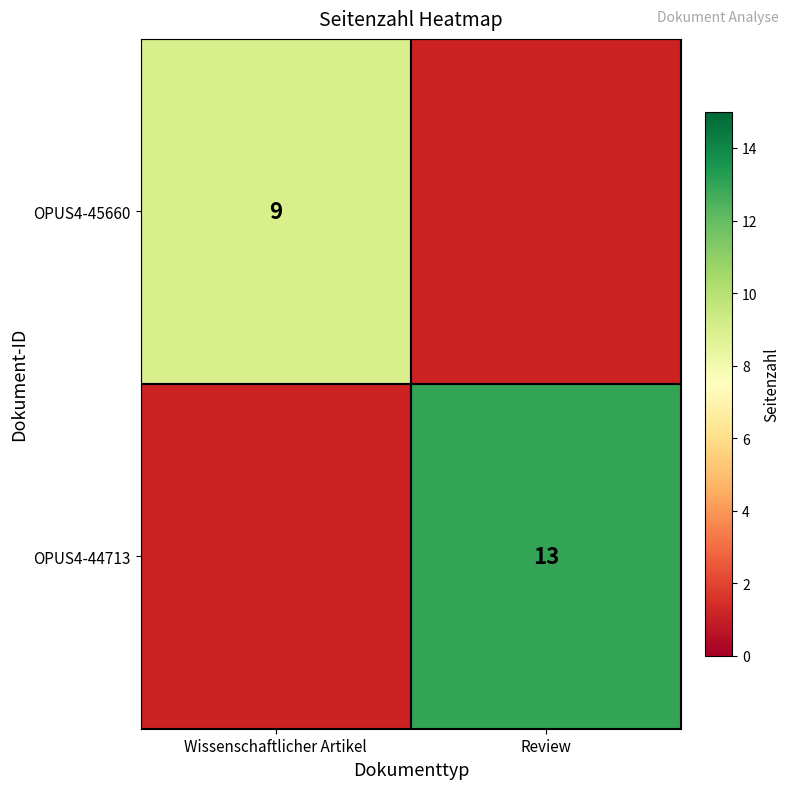

What is the difference between the highest and lowest values at Wissenschaftlicher Artikel?

9